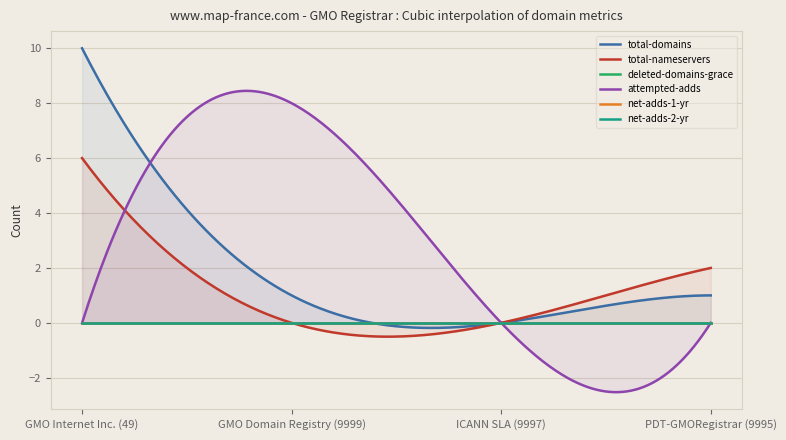

True or false: total-nameservers and deleted-domains-grace intersect in this chart.

False